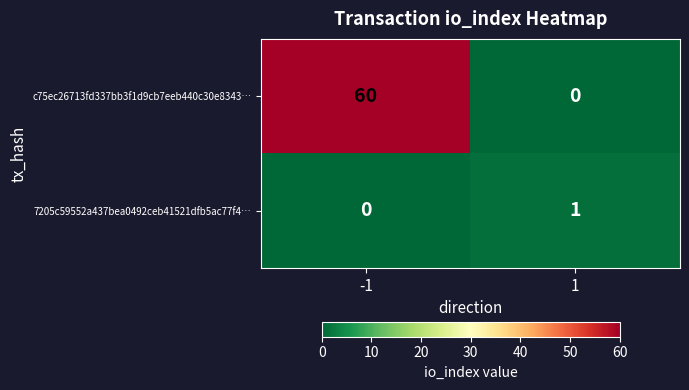

Which series has the widest spread of values?

c75ec26713fd337bb3f1d9cb7eeb440c30e8343…